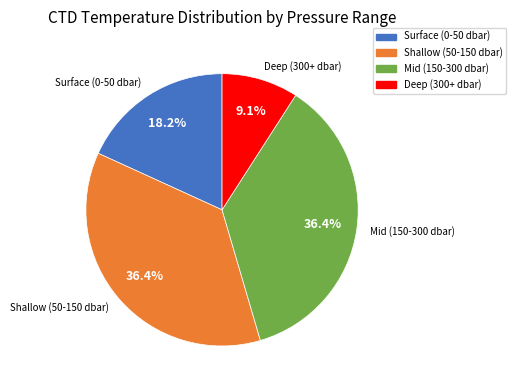

Approximately how many times larger is the value at Surface (0-50 dbar) compared to Mid (150-300 dbar)?

0.5